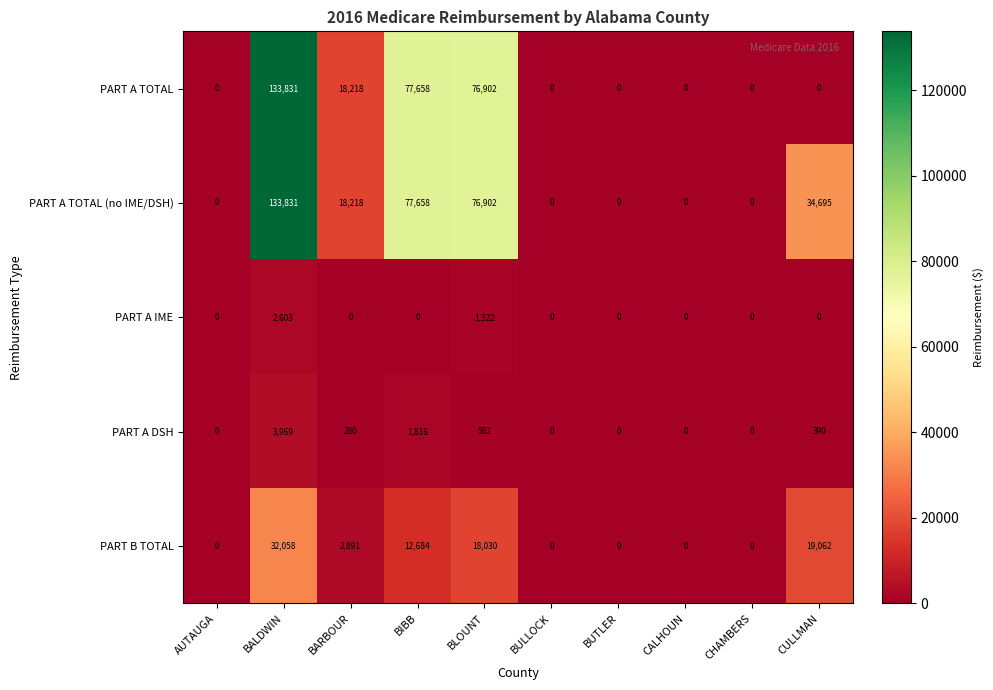

The PART A IME series shows 2603 at BALDWIN. True or false?

True